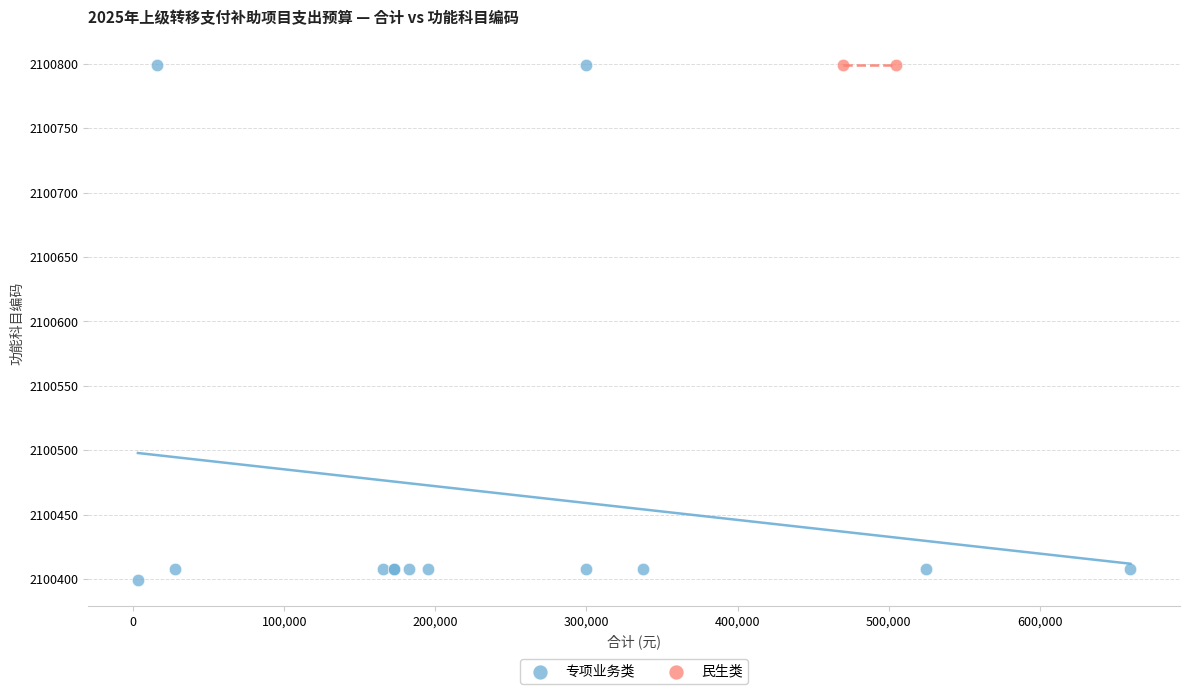

What are all the series names shown in the legend?

专项业务类, 民生类